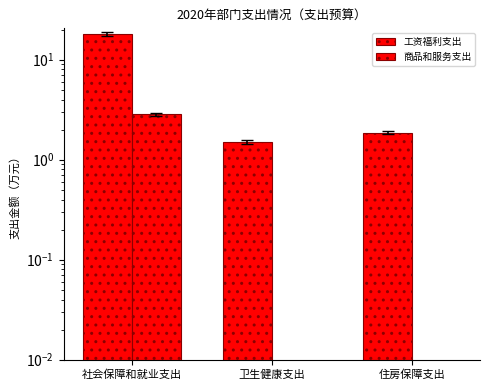

Reading left to right, what are all the values shown in this chart?

工资福利支出: 社会保障和就业支出=18.2	卫生健康支出=1.5	住房保障支出=1.9
商品和服务支出: 社会保障和就业支出=2.9	卫生健康支出=0.0	住房保障支出=0.0